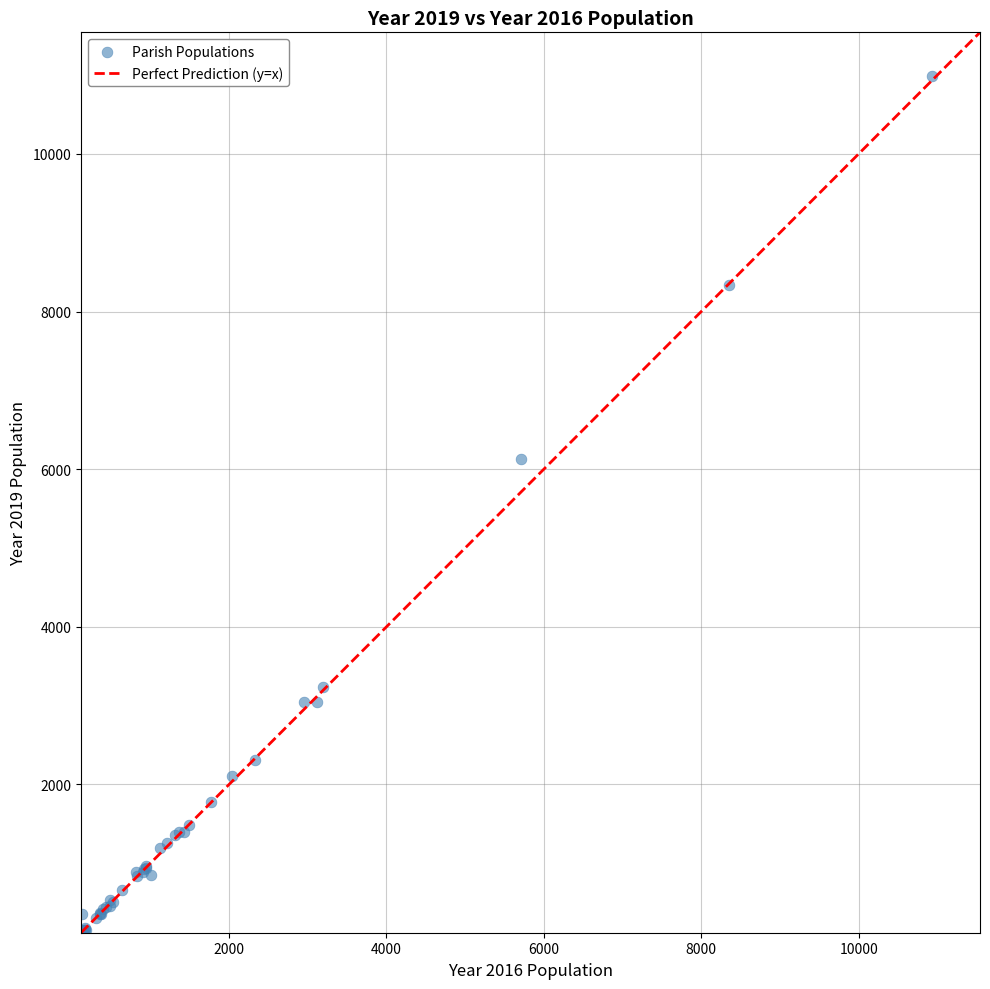

What Y value in the scatter plot is closest to 5559?

6129